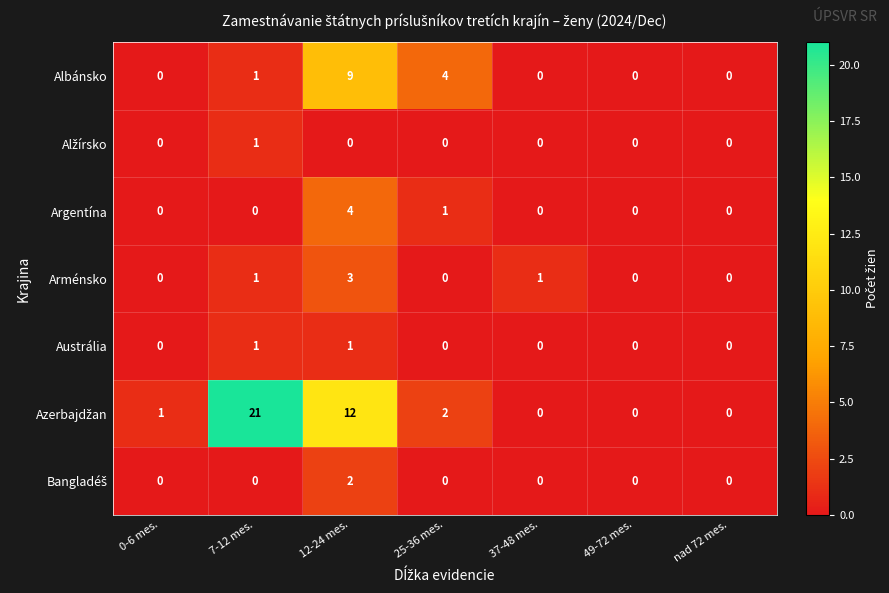

Between 25-36 mes. and nad 72 mes., which series saw the biggest shift?

Albánsko